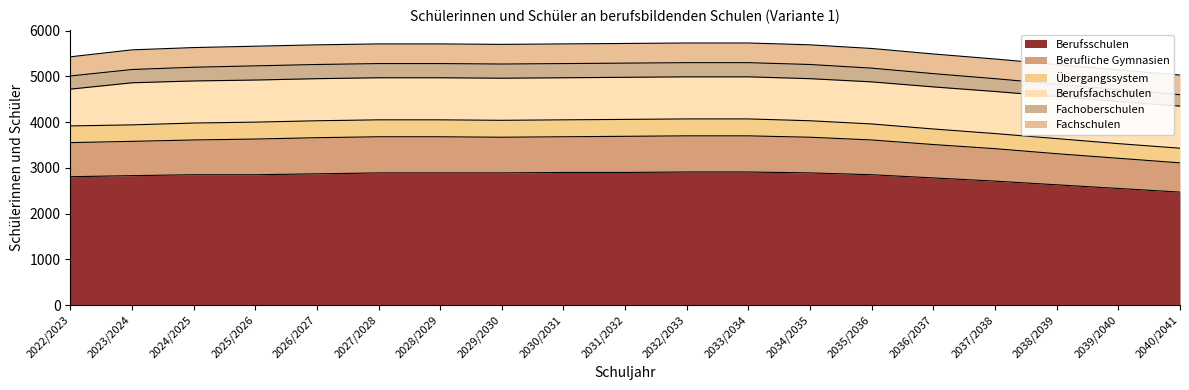

What position from the left is 2038/2039?

17